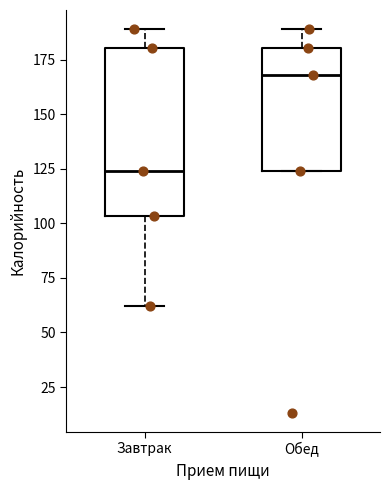

Which box's median line is the highest?

Обед